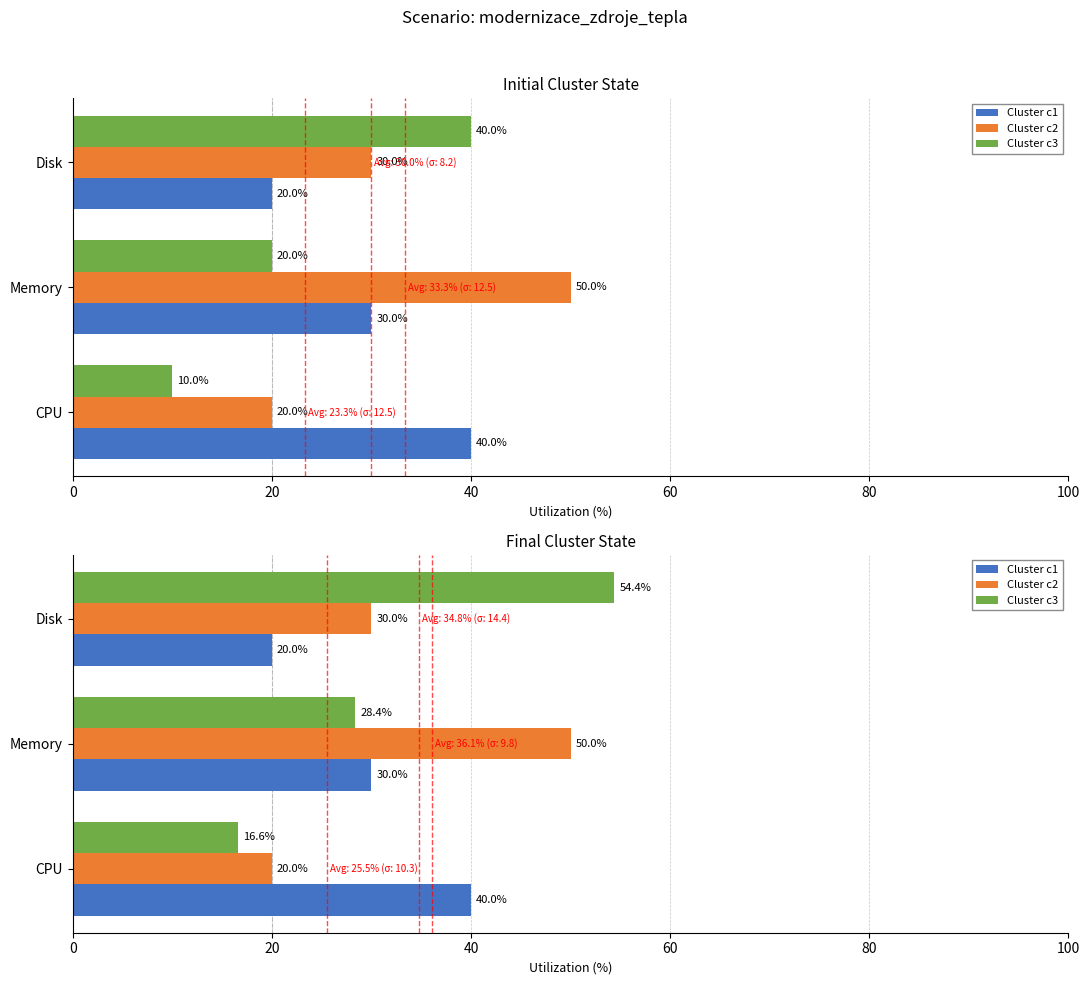

What is the value of the Cluster c1 bar at the 1st from the left?

40.0